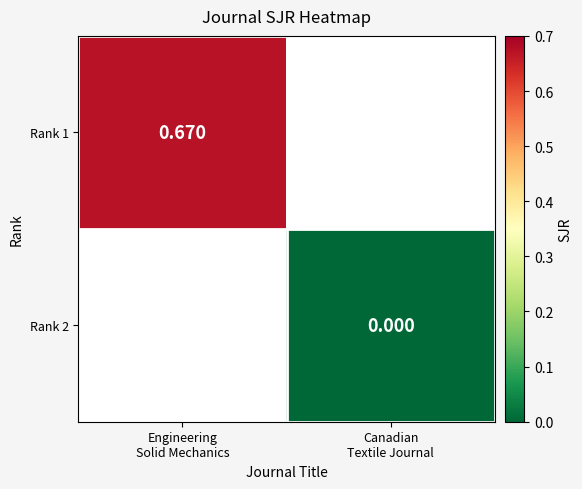

Between Canadian
Textile Journal and Engineering
Solid Mechanics, which is larger?

Engineering
Solid Mechanics